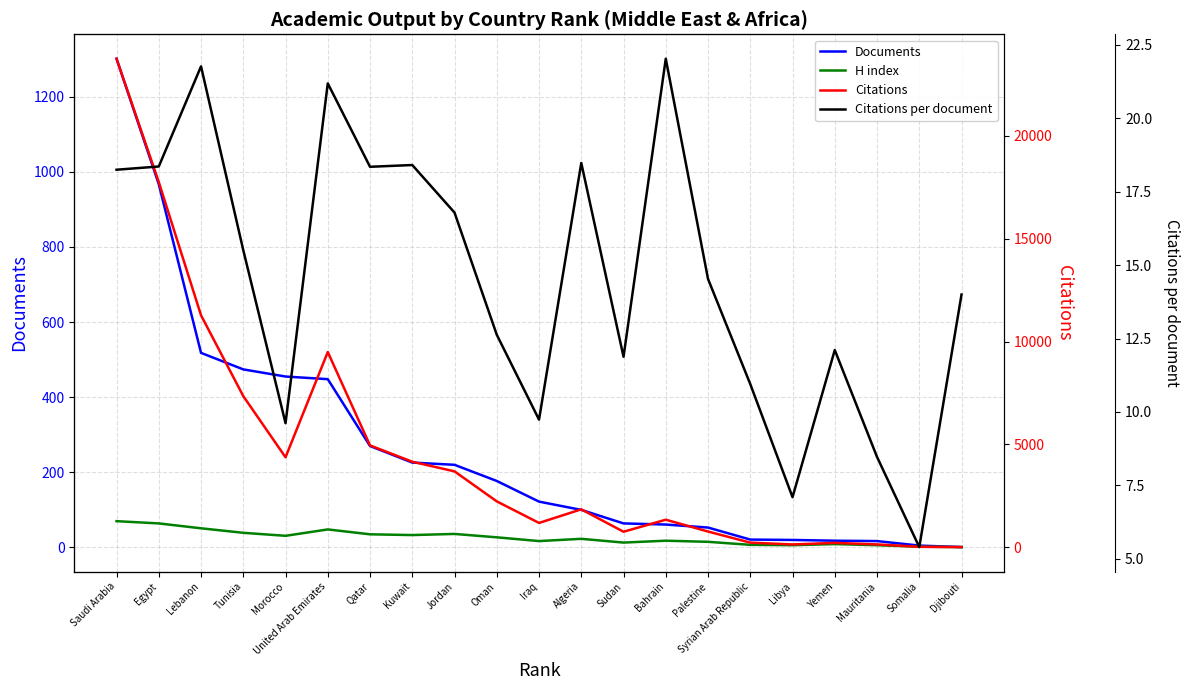

Reading left to right, list all the values displayed in this chart.

Documents: Saudi Arabia=1301.0	Egypt=967.0	Lebanon=518.0	Tunisia=474.0	Morocco=455.0	United Arab Emirates=448.0	Qatar=270.0	Kuwait=226.0	Jordan=220.0	Oman=177.0	Iraq=122.0	Algeria=100.0	Sudan=64.0	Bahrain=61.0	Palestine=53.0	Syrian Arab Republic=21.0	Libya=20.0	Yemen=18.0	Mauritania=17.0	Somalia=5.0	Djibouti=1.0
H index: Saudi Arabia=70.0	Egypt=64.0	Lebanon=51.0	Tunisia=39.0	Morocco=31.0	United Arab Emirates=48.0	Qatar=35.0	Kuwait=33.0	Jordan=36.0	Oman=27.0	Iraq=17.0	Algeria=23.0	Sudan=13.0	Bahrain=18.0	Palestine=15.0	Syrian Arab Republic=7.0	Libya=6.0	Yemen=9.0	Mauritania=6.0	Somalia=2.0	Djibouti=1.0
Citations: Saudi Arabia=23745.0	Egypt=17754.0	Lebanon=11277.0	Tunisia=7350.0	Morocco=4378.0	United Arab Emirates=9492.0	Qatar=4954.0	Kuwait=4161.0	Jordan=3693.0	Oman=2235.0	Iraq=1188.0	Algeria=1848.0	Sudan=760.0	Bahrain=1344.0	Palestine=770.0	Syrian Arab Republic=230.0	Libya=142.0	Yemen=218.0	Mauritania=144.0	Somalia=27.0	Djibouti=14.0
Citations per document: Saudi Arabia=18.2	Egypt=18.4	Lebanon=21.8	Tunisia=15.5	Morocco=9.6	United Arab Emirates=21.2	Qatar=18.4	Kuwait=18.4	Jordan=16.8	Oman=12.6	Iraq=9.7	Algeria=18.5	Sudan=11.9	Bahrain=22.0	Palestine=14.5	Syrian Arab Republic=10.9	Libya=7.1	Yemen=12.1	Mauritania=8.5	Somalia=5.4	Djibouti=14.0